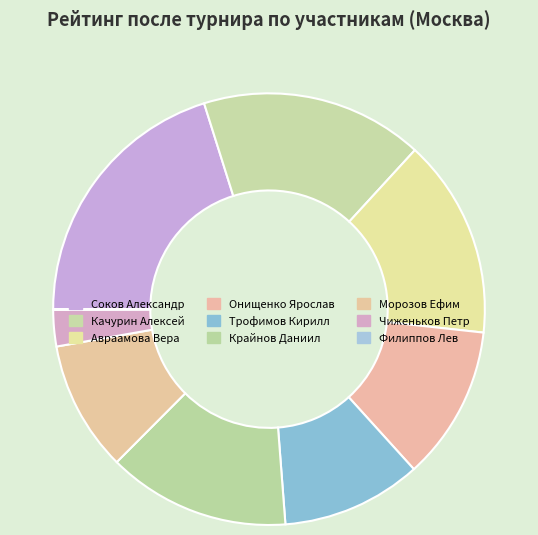

What percentage is the Трофимов Кирилл slice, to the nearest percent?

10%